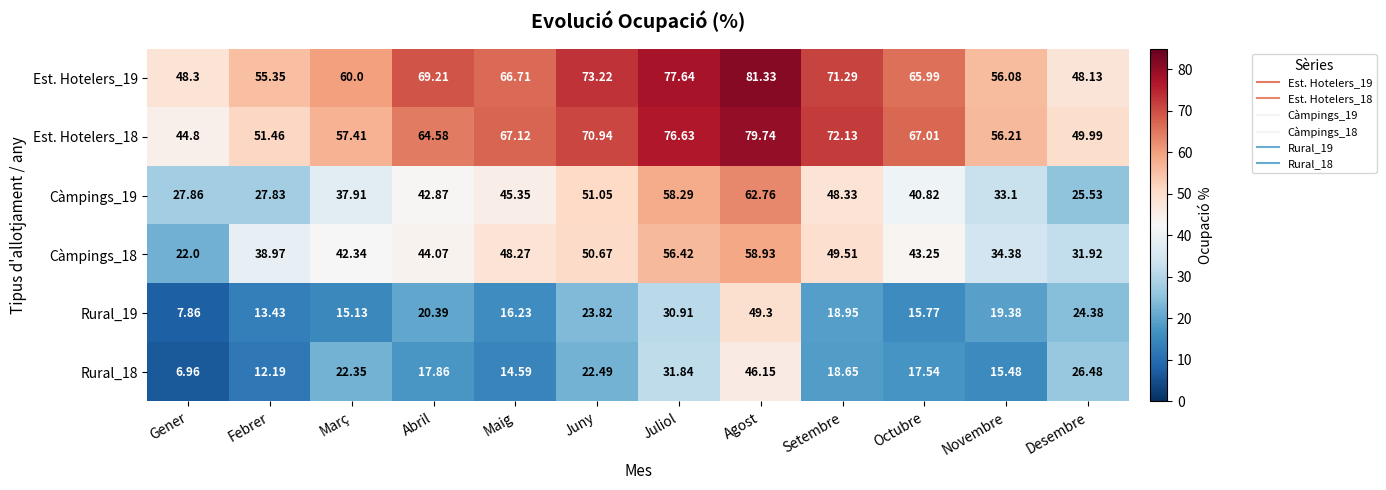

At which label is Rural_18 closest to 26?

Desembre